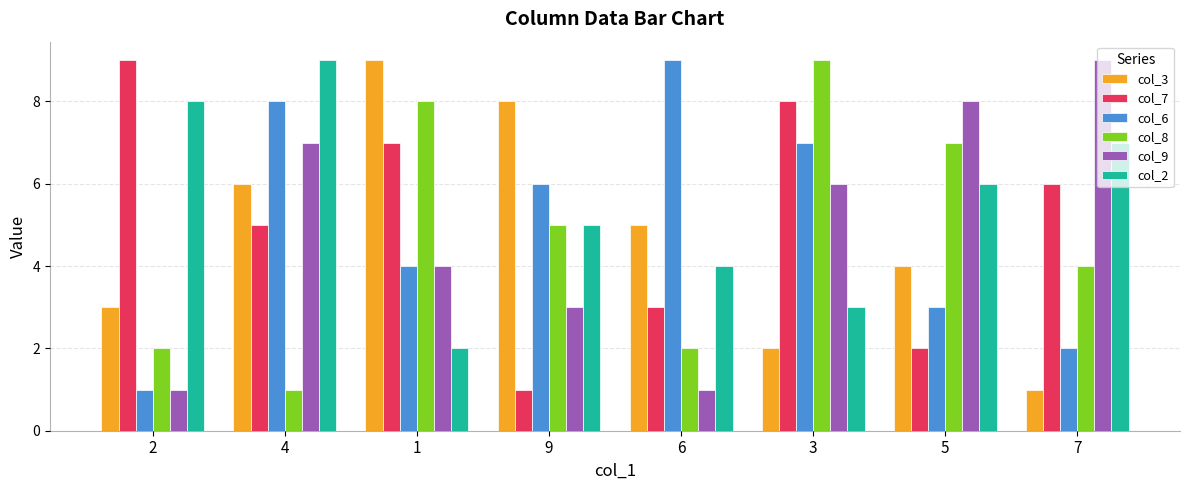

Where does the col_7 series first go above 6?

2